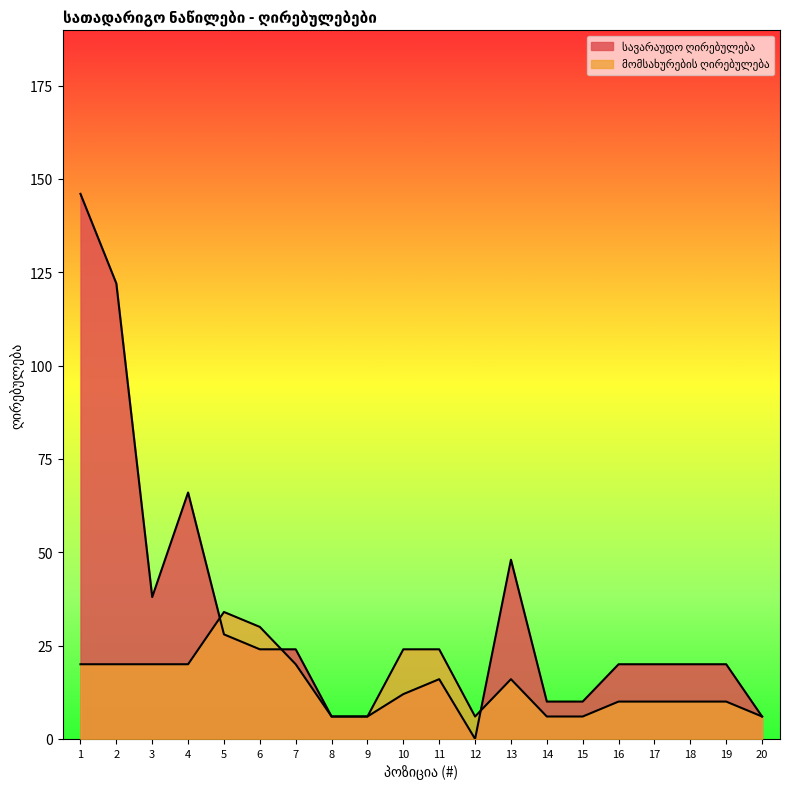

At which category is the sum across all series the highest?

1